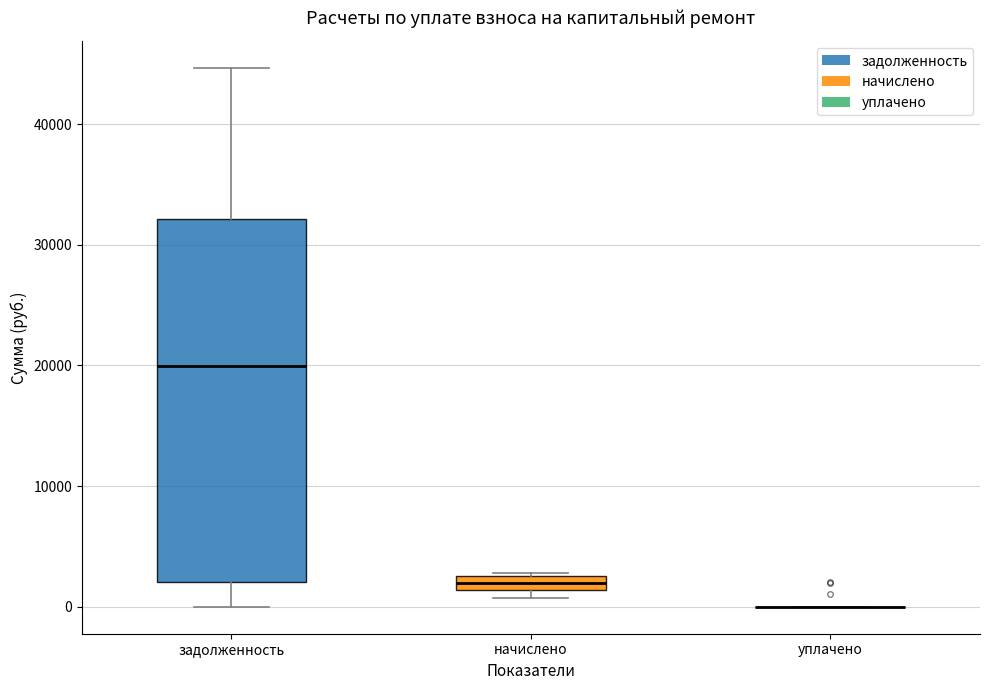

Where does the median line of the box for начислено sit on the y-axis? The values are not printed on the chart, so give them approximately, as read against the axis.

2000